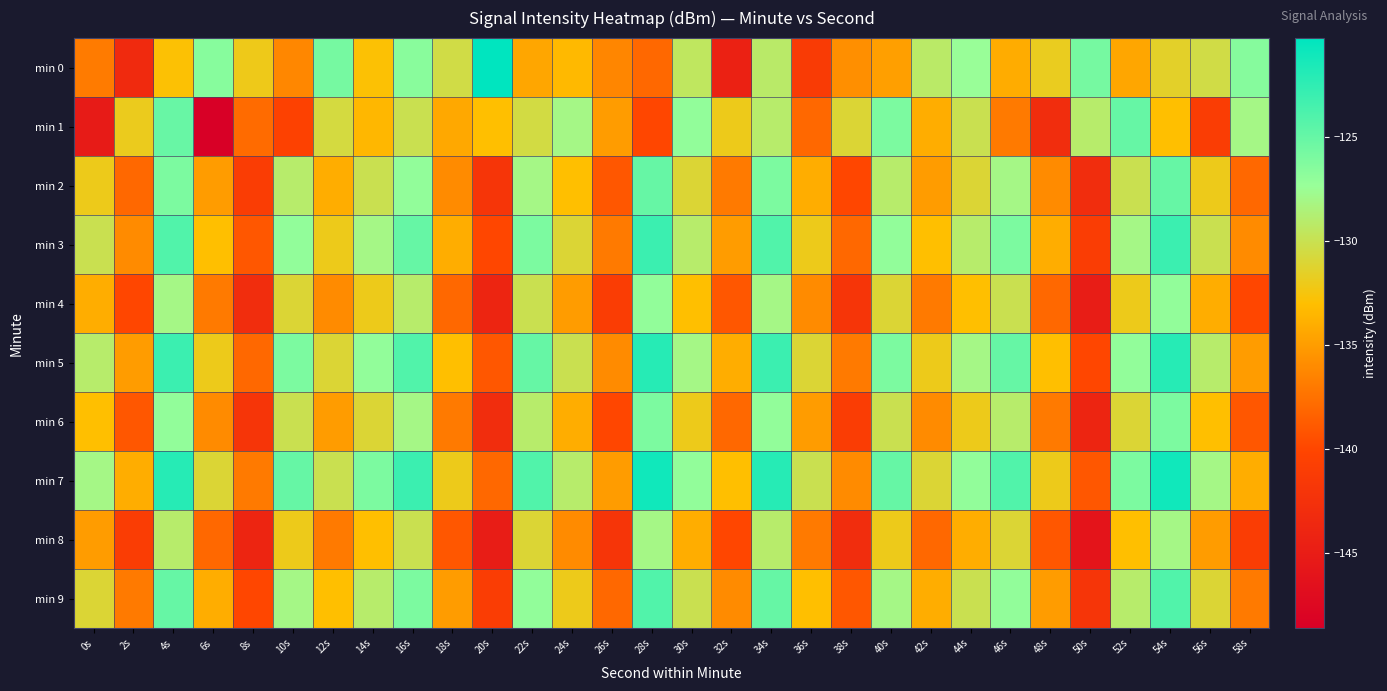

Between 20s and 48s, which series saw the biggest shift?

min 0